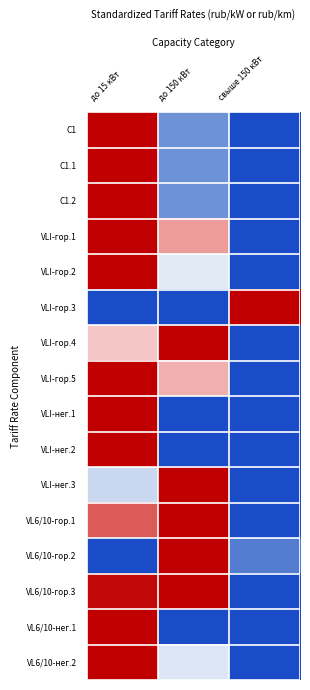

Reading left to right, extract all data points from this chart.

C1: до 15 кВт=1.0	до 150 кВт=0.2	свыше 150 кВт=0.0
C1.1: до 15 кВт=1.0	до 150 кВт=0.2	свыше 150 кВт=0.0
C1.2: до 15 кВт=1.0	до 150 кВт=0.2	свыше 150 кВт=0.0
VLI-гор.1: до 15 кВт=1.0	до 150 кВт=0.7	свыше 150 кВт=0.0
VLI-гор.2: до 15 кВт=1.0	до 150 кВт=0.4	свыше 150 кВт=0.0
VLI-гор.3: до 15 кВт=0.0	до 150 кВт=0.0	свыше 150 кВт=1.0
VLI-гор.4: до 15 кВт=0.6	до 150 кВт=1.0	свыше 150 кВт=0.0
VLI-гор.5: до 15 кВт=1.0	до 150 кВт=0.7	свыше 150 кВт=0.0
VLI-нег.1: до 15 кВт=1.0	до 150 кВт=0.0	свыше 150 кВт=0.0
VLI-нег.2: до 15 кВт=1.0	до 150 кВт=0.0	свыше 150 кВт=0.0
VLI-нег.3: до 15 кВт=0.4	до 150 кВт=1.0	свыше 150 кВт=0.0
VL6/10-гор.1: до 15 кВт=0.8	до 150 кВт=1.0	свыше 150 кВт=0.0
VL6/10-гор.2: до 15 кВт=0.0	до 150 кВт=1.0	свыше 150 кВт=0.1
VL6/10-гор.3: до 15 кВт=1.0	до 150 кВт=1.0	свыше 150 кВт=0.0
VL6/10-нег.1: до 15 кВт=1.0	до 150 кВт=0.0	свыше 150 кВт=0.0
VL6/10-нег.2: до 15 кВт=1.0	до 150 кВт=0.4	свыше 150 кВт=0.0